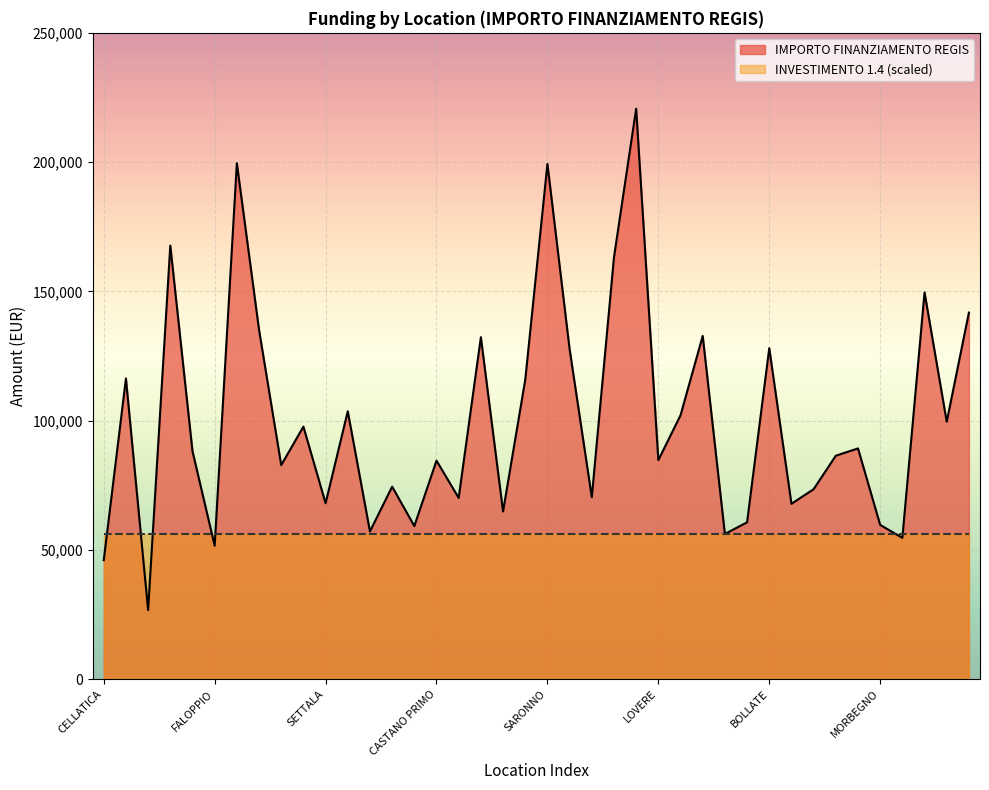

List the series in order of their peak value, highest first.

IMPORTO FINANZIAMENTO REGIS, INVESTIMENTO 1.4 (scaled)